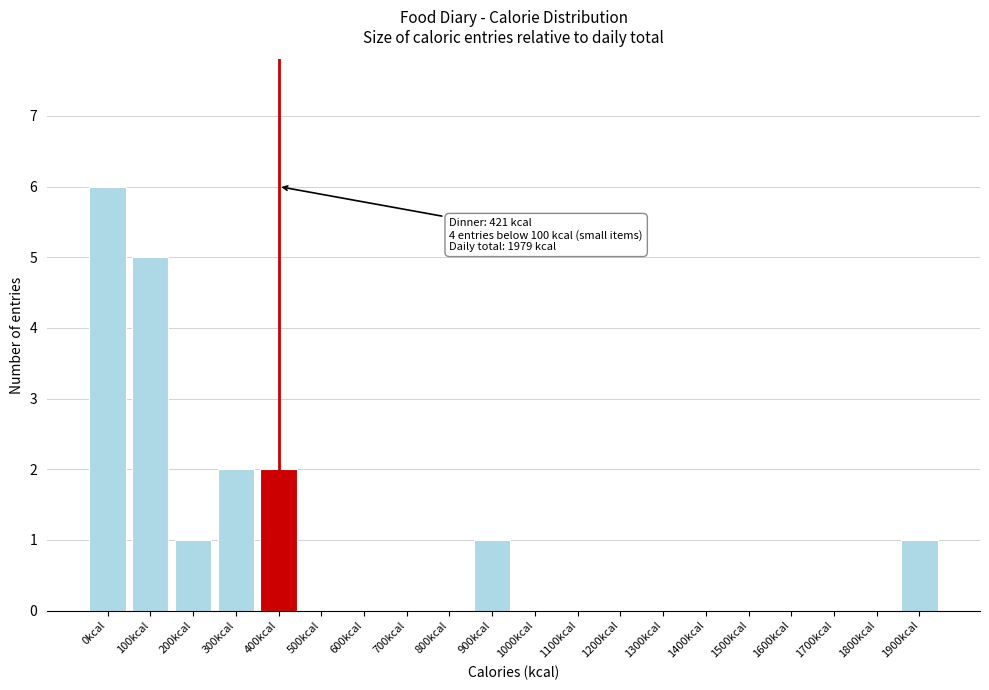

Reading right to left, list all the values displayed in this chart.

1900kcal=1	1800kcal=0	1700kcal=0	1600kcal=0	1500kcal=0	1400kcal=0	1300kcal=0	1200kcal=0	1100kcal=0	1000kcal=0	900kcal=1	800kcal=0	700kcal=0	600kcal=0	500kcal=0	400kcal=2	300kcal=2	200kcal=1	100kcal=5	0kcal=6